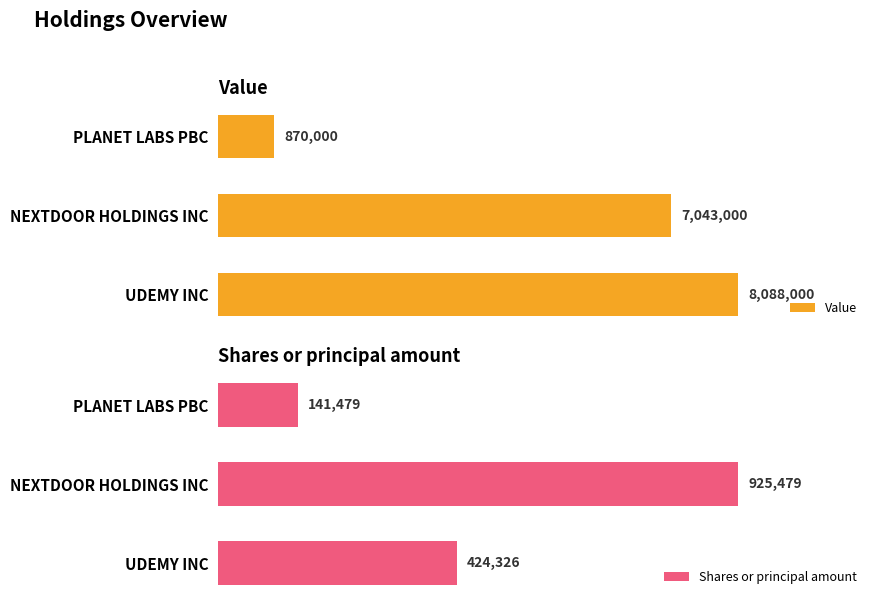

At which label does Value reach its peak?

UDEMY INC